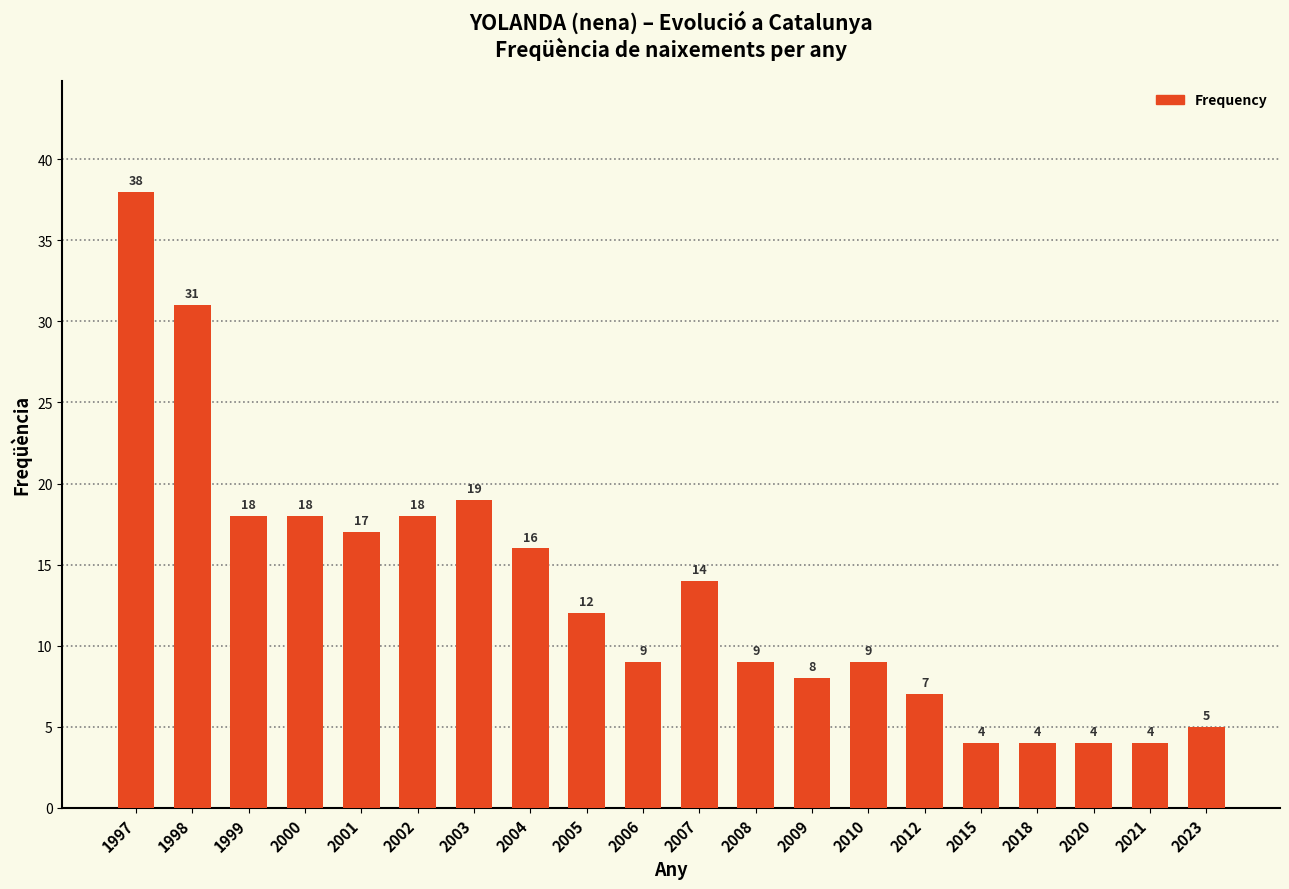

Count the number of categories in the chart.

20